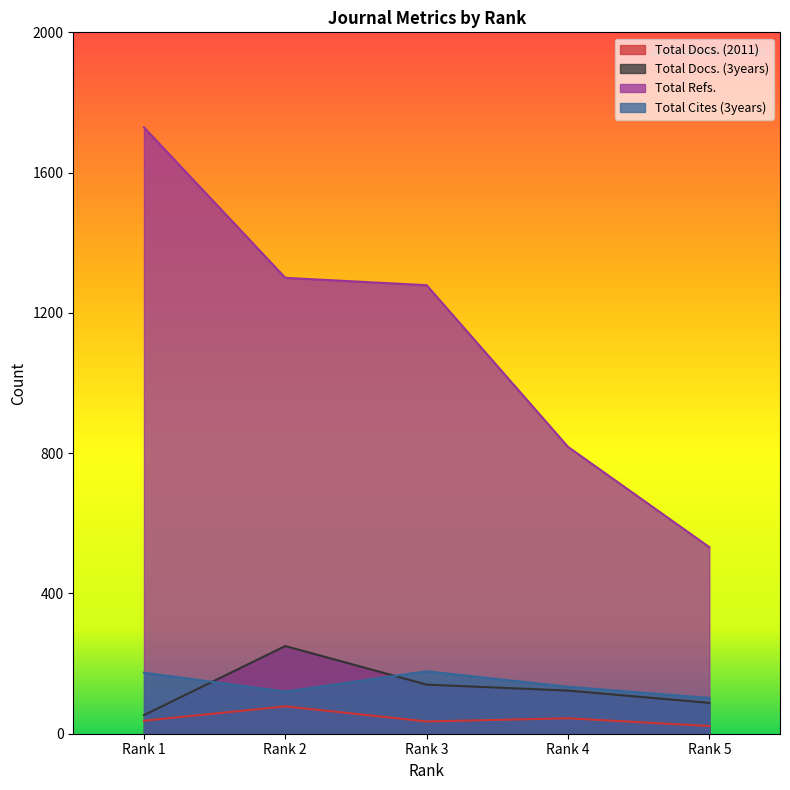

What is the difference between the Total Docs. (2011) values at Rank 5 and Rank 3?

13